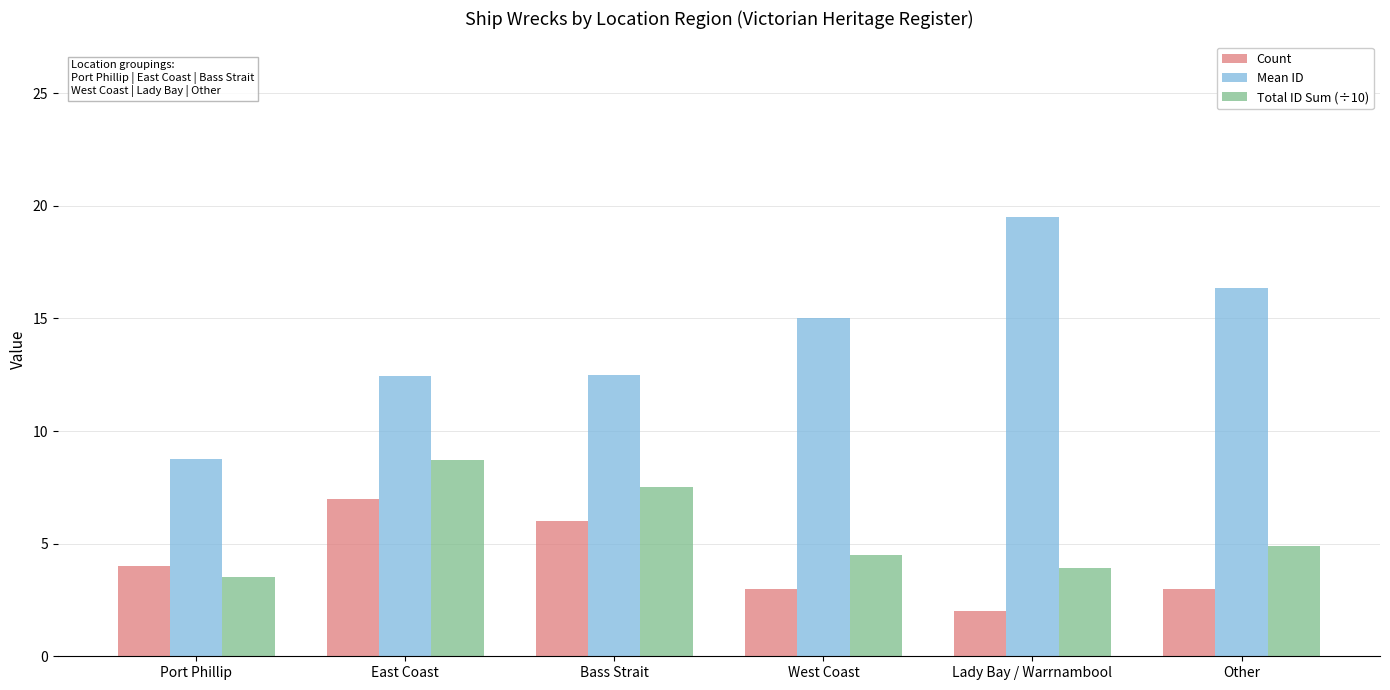

List the series in order of their peak value, highest first.

Mean ID, Total ID Sum (÷10), Count